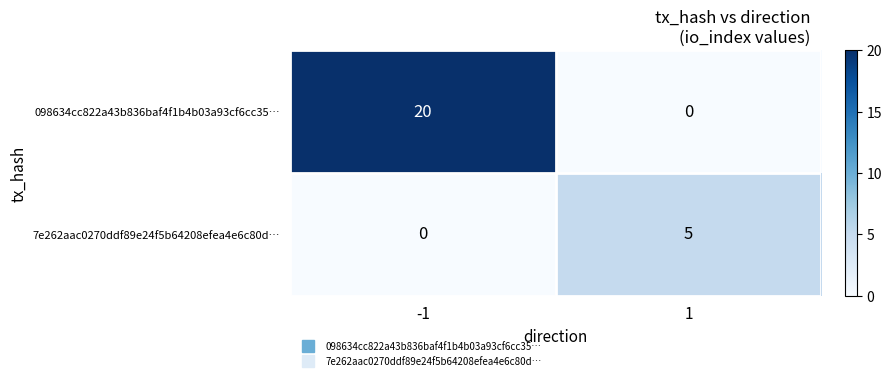

What value does the 7e262aac0270ddf89e24f5b64208efea4e6c80d… series have at 1?

5